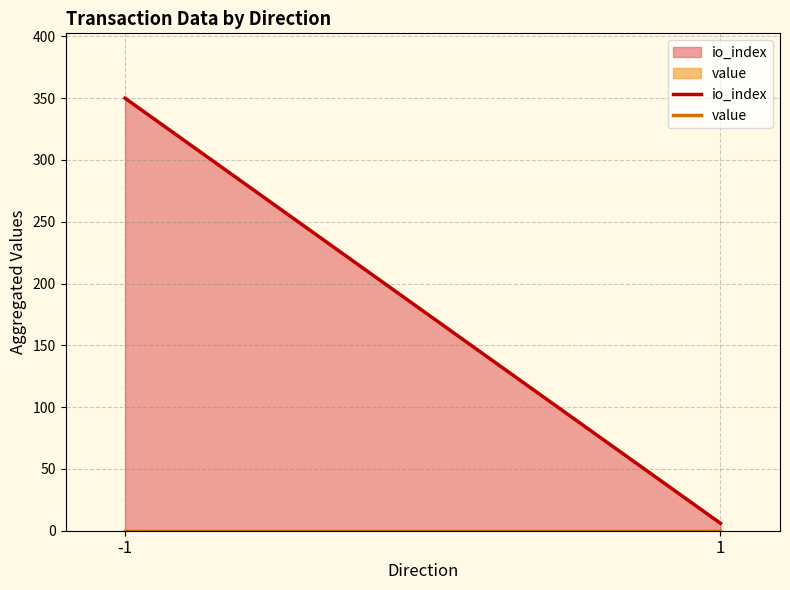

At which category does the chart reach its peak across all series?

-1